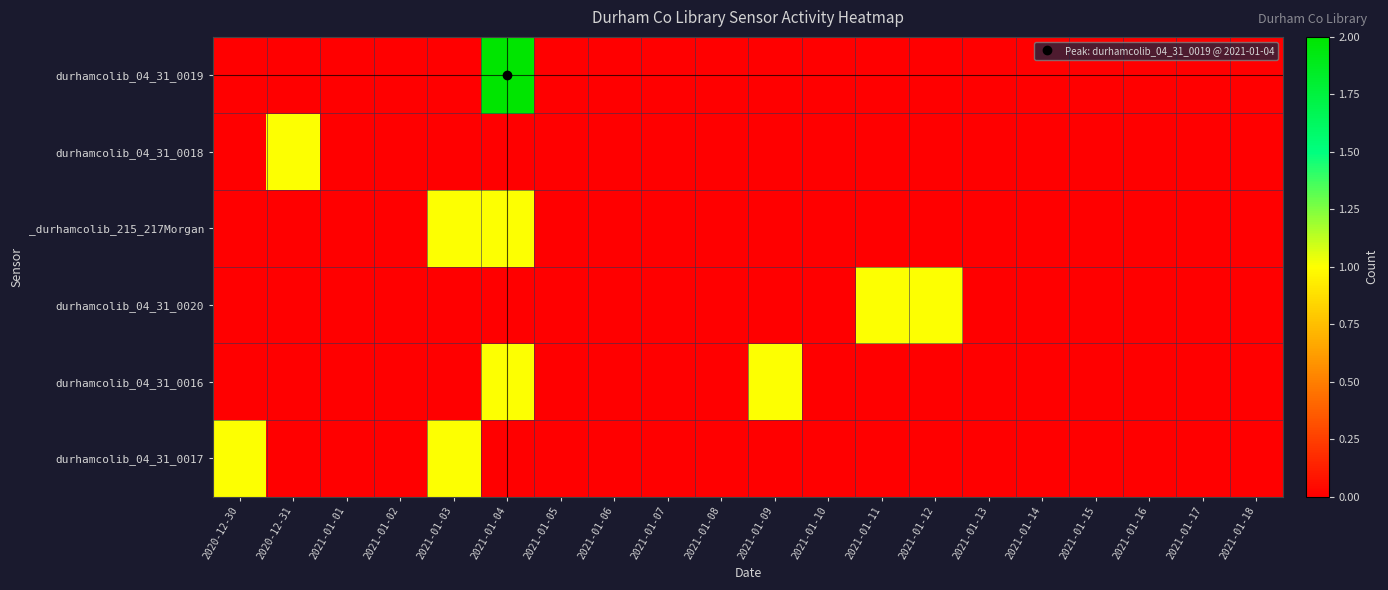

Reading left to right, what are all the values shown in this chart?

durhamcolib_04_31_0019: 2020-12-30=0	2020-12-31=0	2021-01-01=0	2021-01-02=0	2021-01-03=0	2021-01-04=2	2021-01-05=0	2021-01-06=0	2021-01-07=0	2021-01-08=0	2021-01-09=0	2021-01-10=0	2021-01-11=0	2021-01-12=0	2021-01-13=0	2021-01-14=0	2021-01-15=0	2021-01-16=0	2021-01-17=0	2021-01-18=0
durhamcolib_04_31_0018: 2020-12-30=0	2020-12-31=1	2021-01-01=0	2021-01-02=0	2021-01-03=0	2021-01-04=0	2021-01-05=0	2021-01-06=0	2021-01-07=0	2021-01-08=0	2021-01-09=0	2021-01-10=0	2021-01-11=0	2021-01-12=0	2021-01-13=0	2021-01-14=0	2021-01-15=0	2021-01-16=0	2021-01-17=0	2021-01-18=0
_durhamcolib_215_217Morgan: 2020-12-30=0	2020-12-31=0	2021-01-01=0	2021-01-02=0	2021-01-03=1	2021-01-04=1	2021-01-05=0	2021-01-06=0	2021-01-07=0	2021-01-08=0	2021-01-09=0	2021-01-10=0	2021-01-11=0	2021-01-12=0	2021-01-13=0	2021-01-14=0	2021-01-15=0	2021-01-16=0	2021-01-17=0	2021-01-18=0
durhamcolib_04_31_0020: 2020-12-30=0	2020-12-31=0	2021-01-01=0	2021-01-02=0	2021-01-03=0	2021-01-04=0	2021-01-05=0	2021-01-06=0	2021-01-07=0	2021-01-08=0	2021-01-09=0	2021-01-10=0	2021-01-11=1	2021-01-12=1	2021-01-13=0	2021-01-14=0	2021-01-15=0	2021-01-16=0	2021-01-17=0	2021-01-18=0
durhamcolib_04_31_0016: 2020-12-30=0	2020-12-31=0	2021-01-01=0	2021-01-02=0	2021-01-03=0	2021-01-04=1	2021-01-05=0	2021-01-06=0	2021-01-07=0	2021-01-08=0	2021-01-09=1	2021-01-10=0	2021-01-11=0	2021-01-12=0	2021-01-13=0	2021-01-14=0	2021-01-15=0	2021-01-16=0	2021-01-17=0	2021-01-18=0
durhamcolib_04_31_0017: 2020-12-30=1	2020-12-31=0	2021-01-01=0	2021-01-02=0	2021-01-03=1	2021-01-04=0	2021-01-05=0	2021-01-06=0	2021-01-07=0	2021-01-08=0	2021-01-09=0	2021-01-10=0	2021-01-11=0	2021-01-12=0	2021-01-13=0	2021-01-14=0	2021-01-15=0	2021-01-16=0	2021-01-17=0	2021-01-18=0